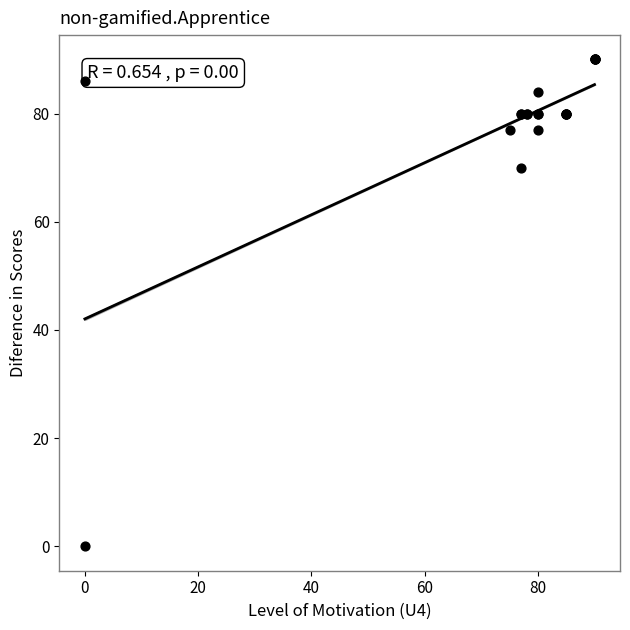

What Y value in the scatter plot is closest to 45?

70